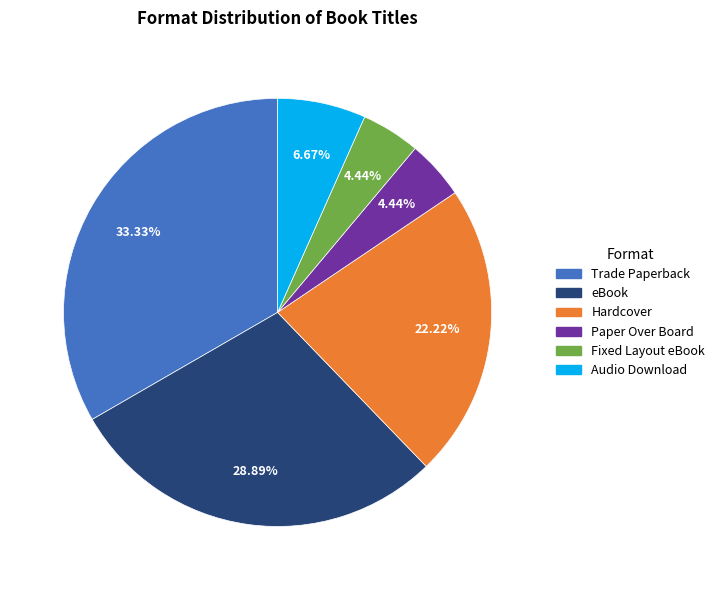

Which category has the biggest portion of the pie?

Trade Paperback